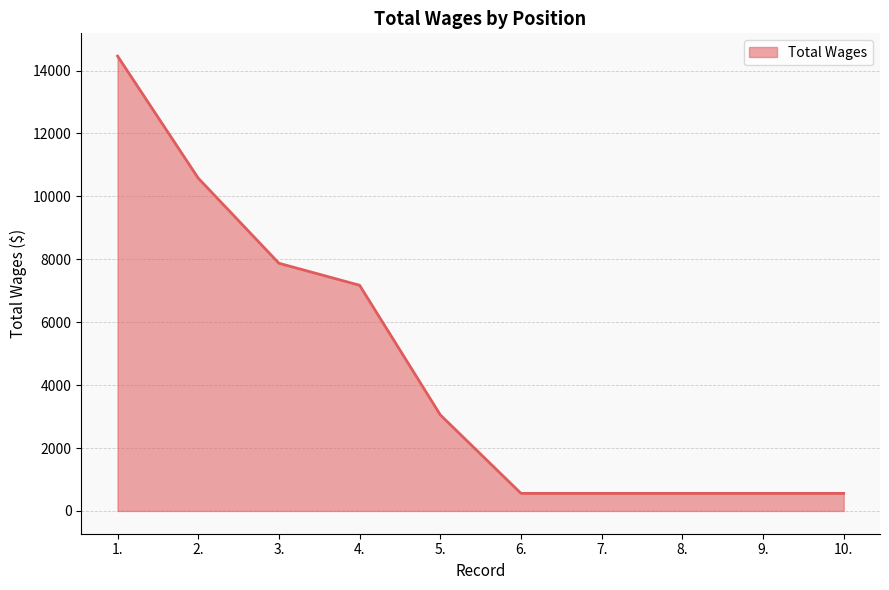

How many lines are shown in the chart?

1